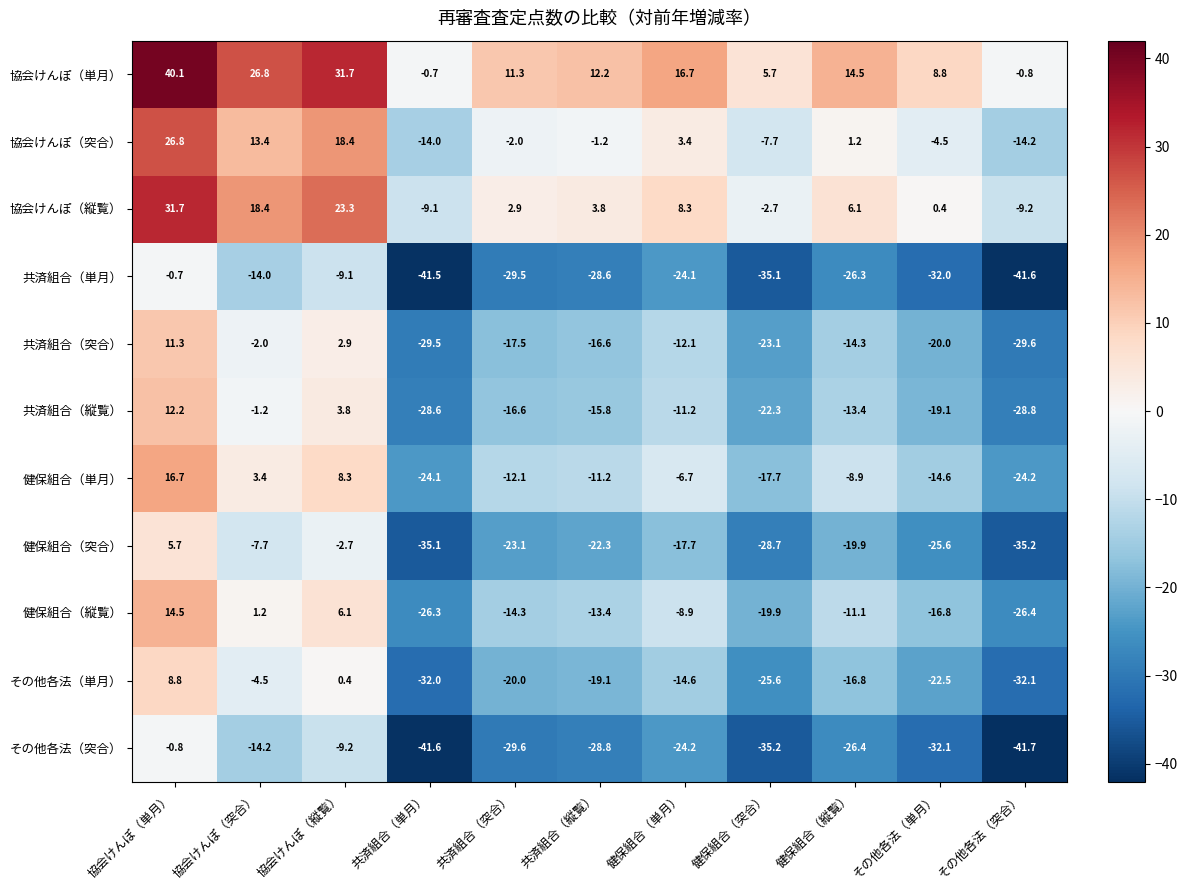

Rank the series at 協会けんぽ（単月） from highest to lowest value.

協会けんぽ（単月）, 協会けんぽ（縦覧）, 協会けんぽ（突合）, 健保組合（単月）, 健保組合（縦覧）, 共済組合（縦覧）, 共済組合（突合）, その他各法（単月）, 健保組合（突合）, 共済組合（単月）, その他各法（突合）